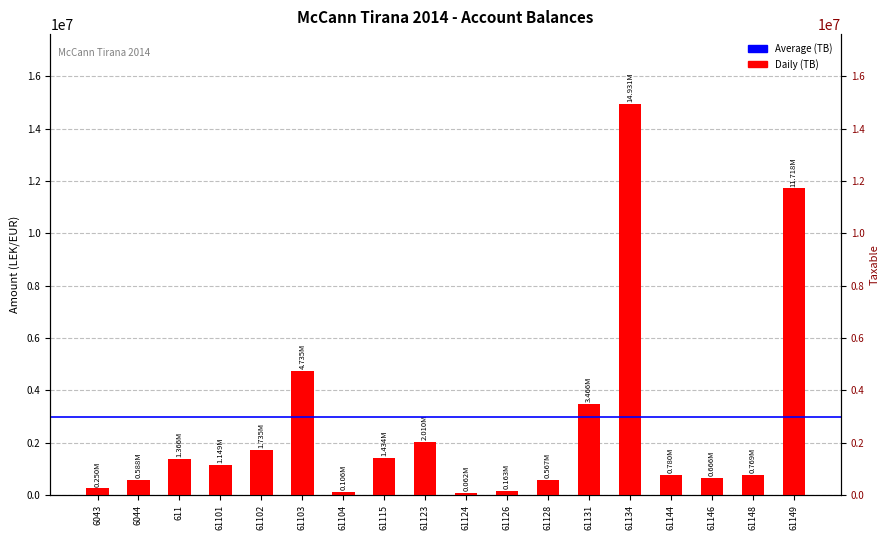

Which category has the lowest value across all series?

61124